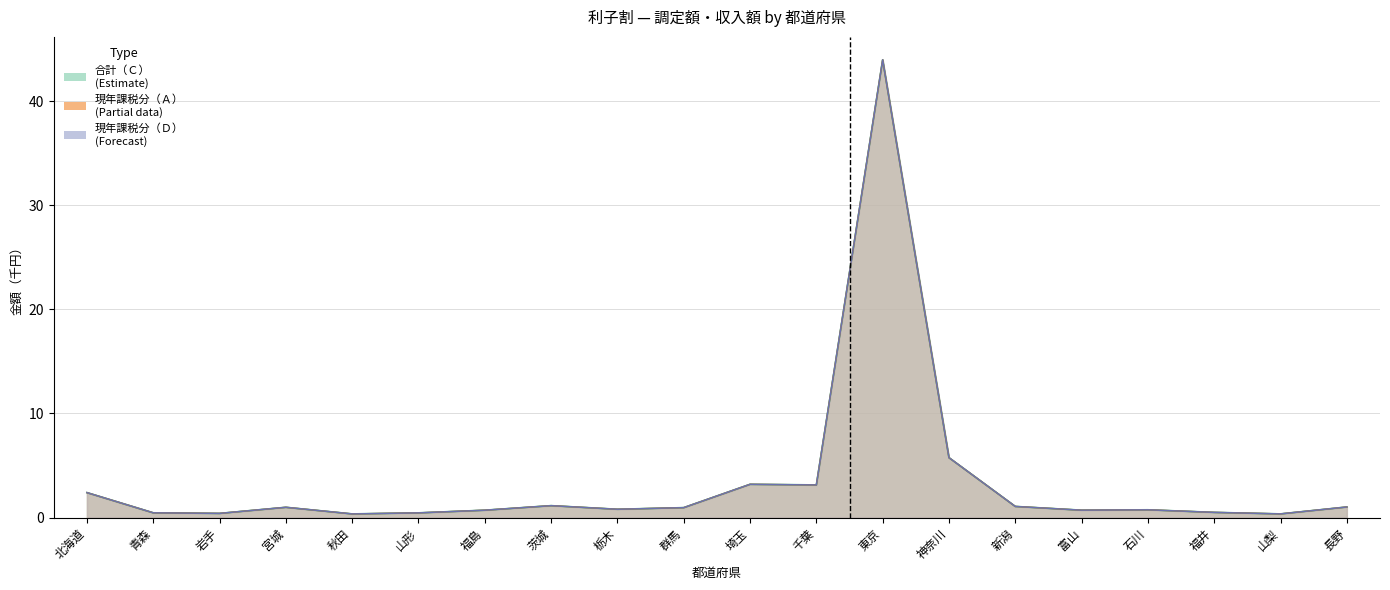

The 現年課税分（Ａ） series shows 3.2 at 埼玉. True or false?

True